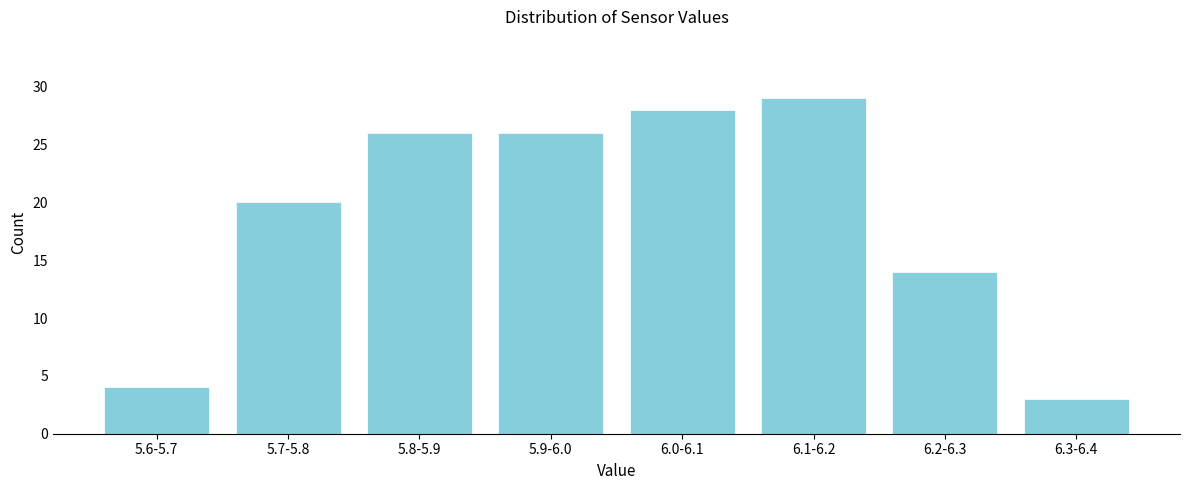

Reading left to right, transcribe all the data shown in this chart.

4	20	26	26	28	29	14	3